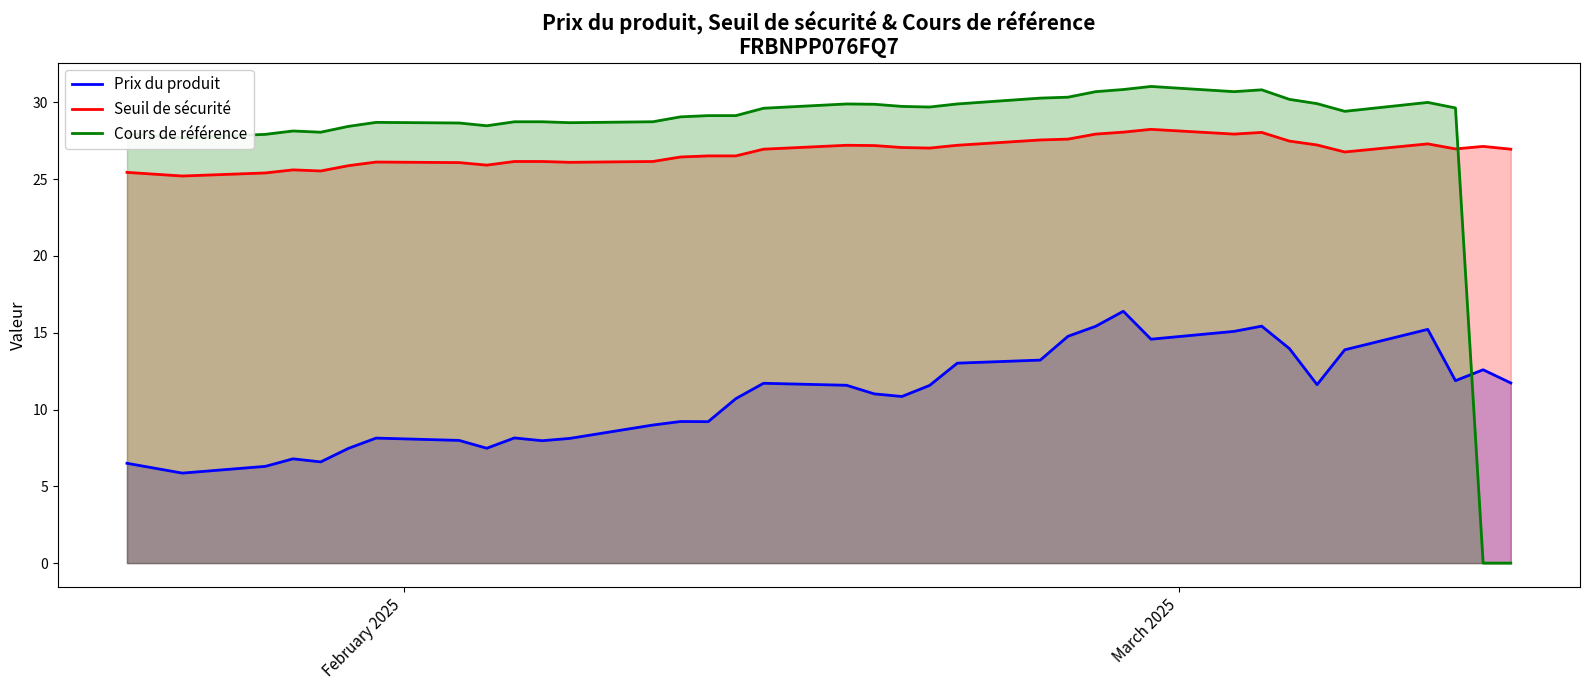

Rank the series by their maximum value, from lowest to highest.

Prix du produit, Seuil de sécurité, Cours de référence